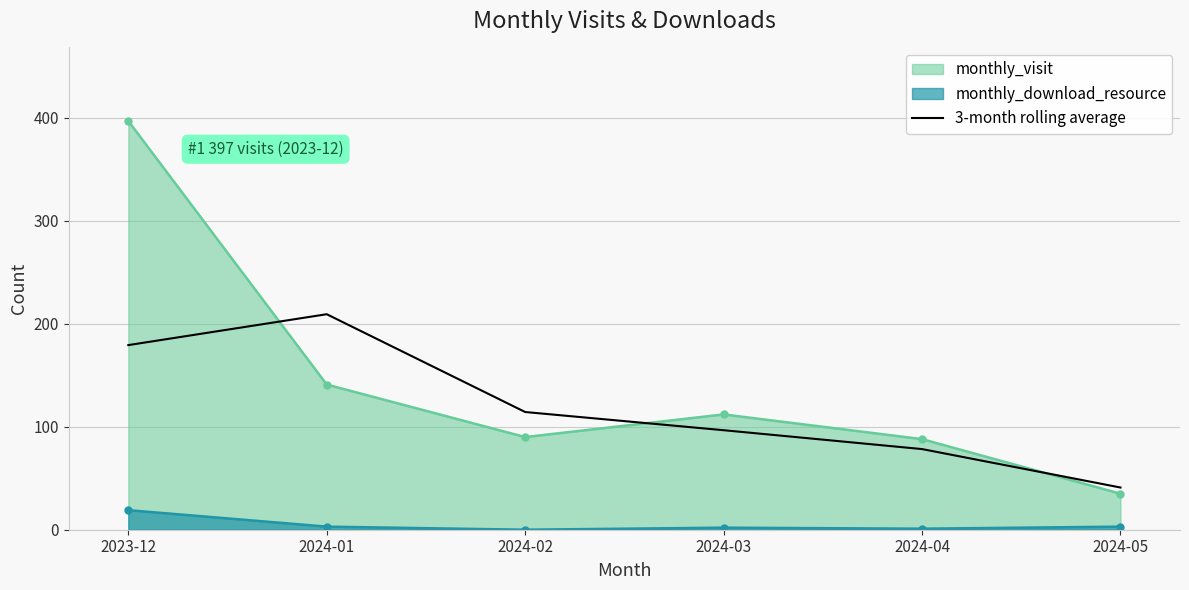

The value at 2024-01 is 209.3. True or false?

True